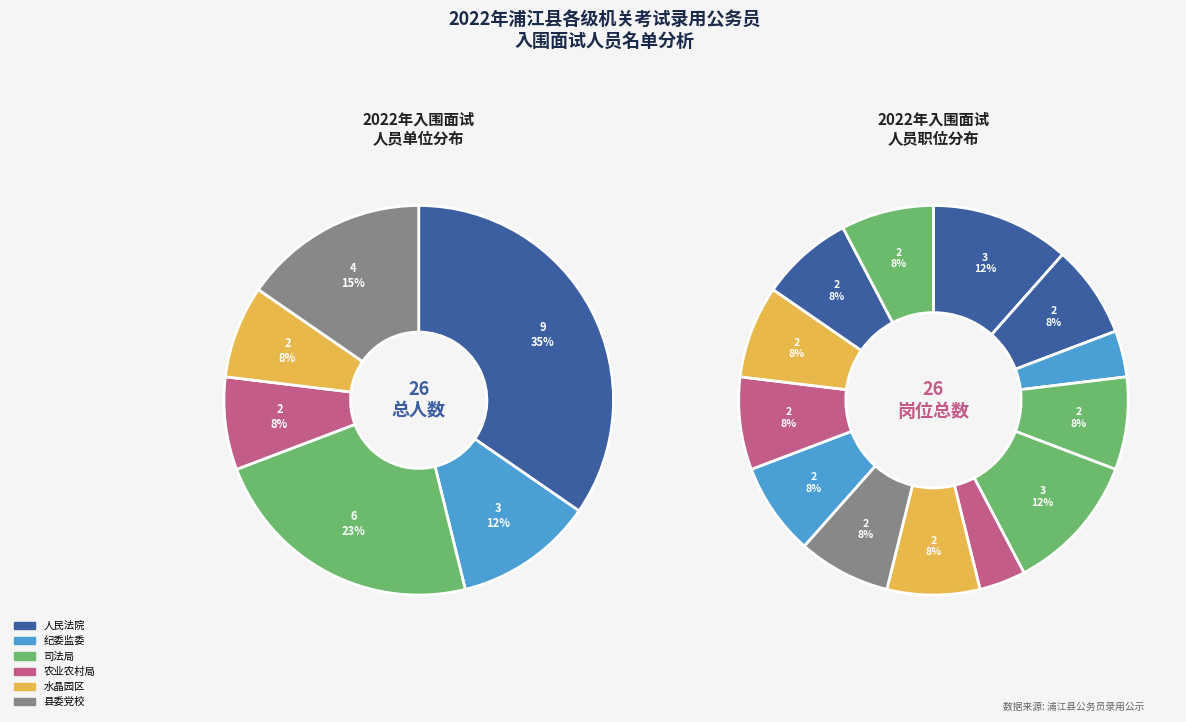

What percentage do 中共浦江县委党校 and 浦江县农业农村局 together represent?

23.1%